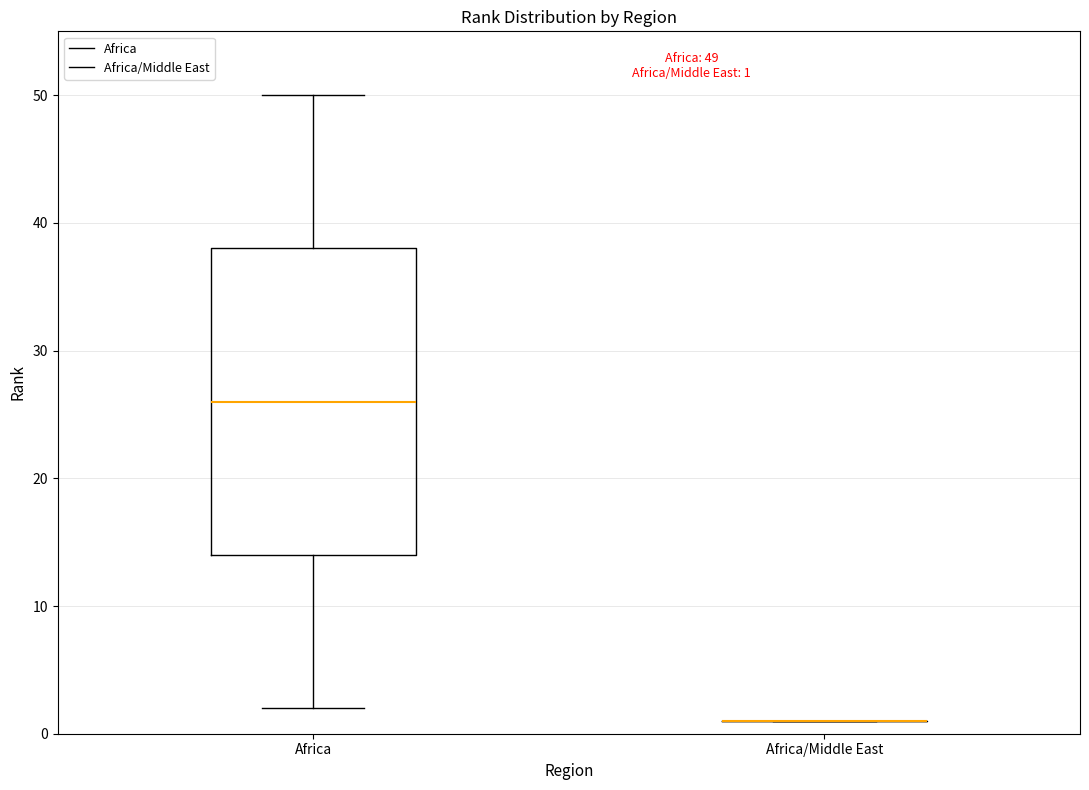

Comparing the boxes themselves (not the whiskers), which one is the tallest?

Africa